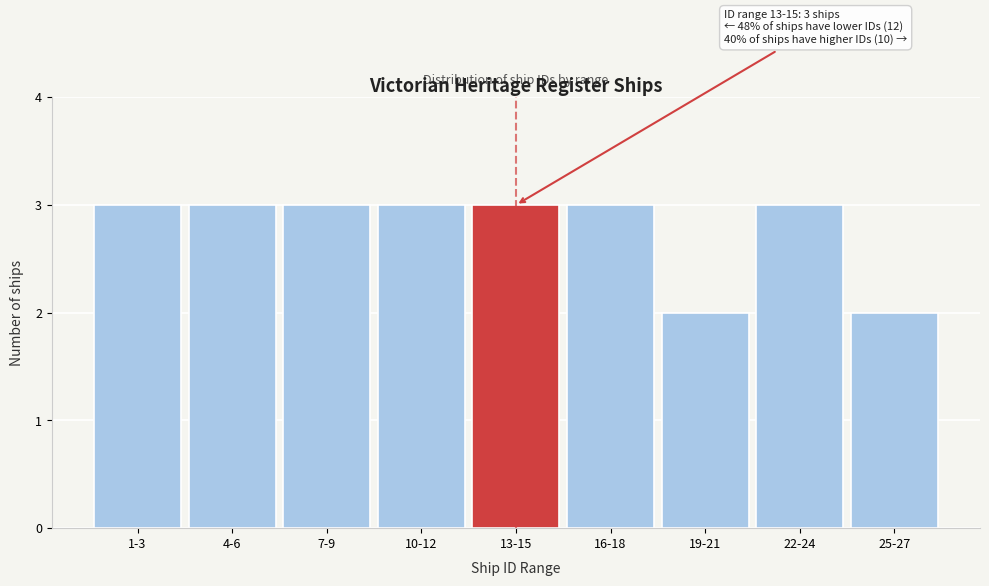

Reading right to left, extract all data points from this chart.

2	3	2	3	3	3	3	3	3